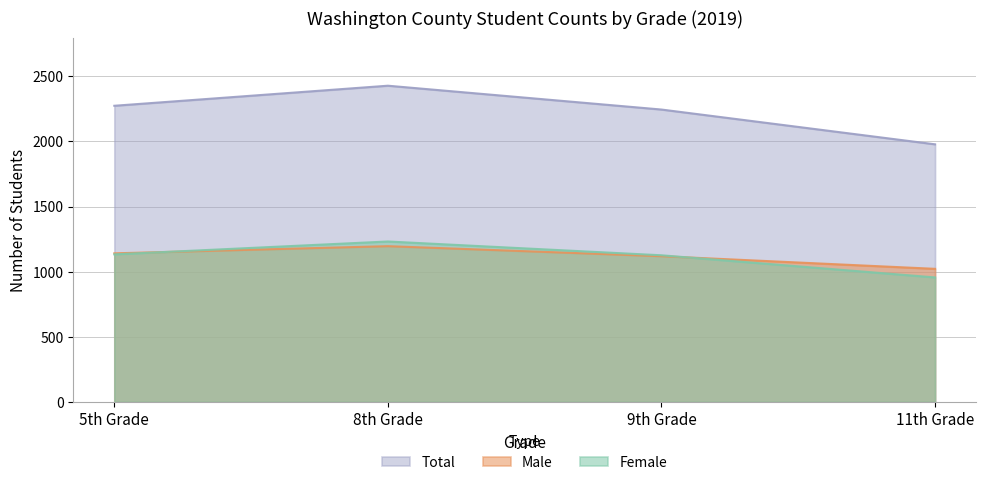

At how many categories does at least one series exceed 2347?

1